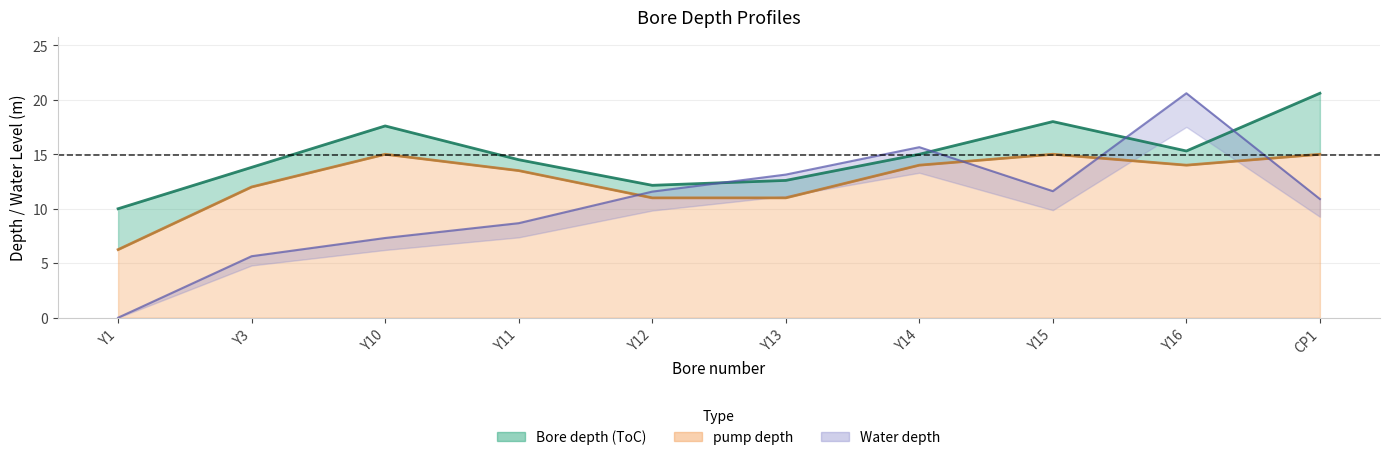

Where is the first local maximum for Water depth?

Y14